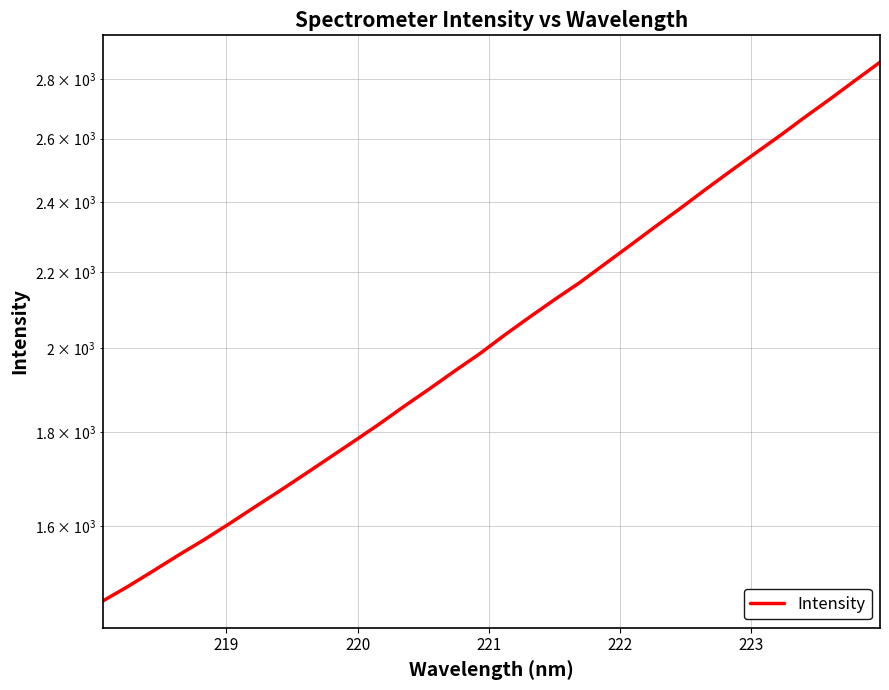

The value at 28 is 4509.4. True or false?

False